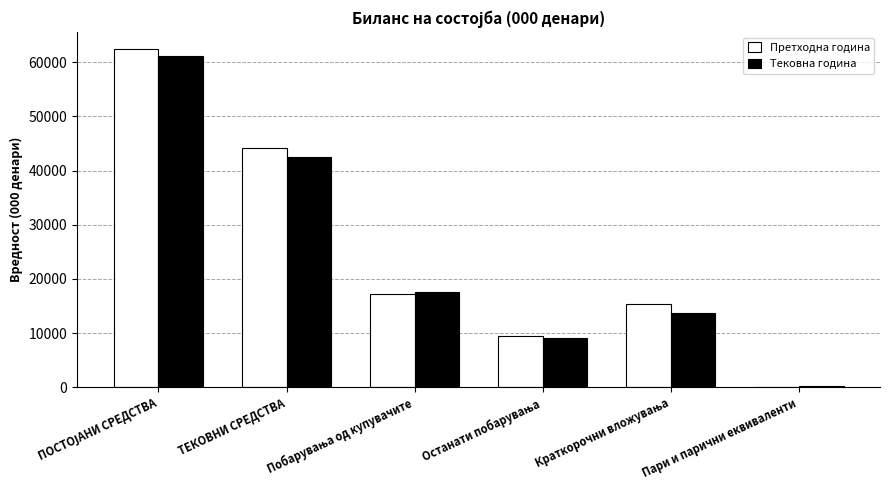

What is the sum of all Претходна година values?

148707